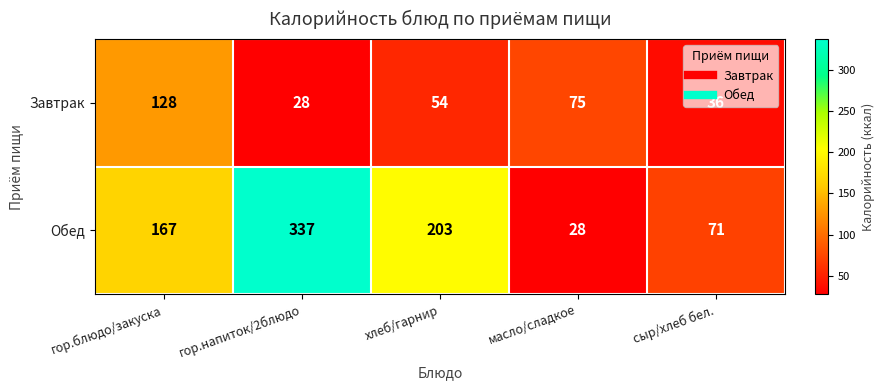

How many distinct data groups are displayed?

2